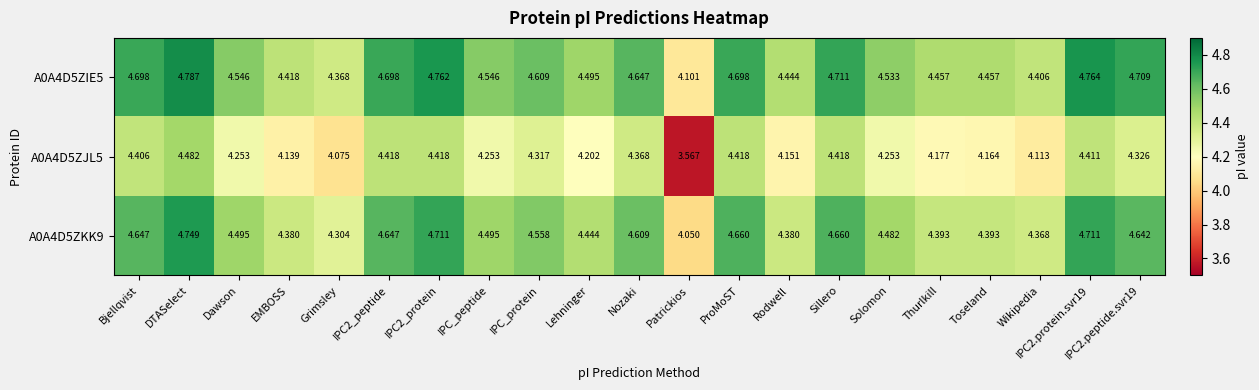

What is the spread (max minus min) of values at DTASelect?

0.3